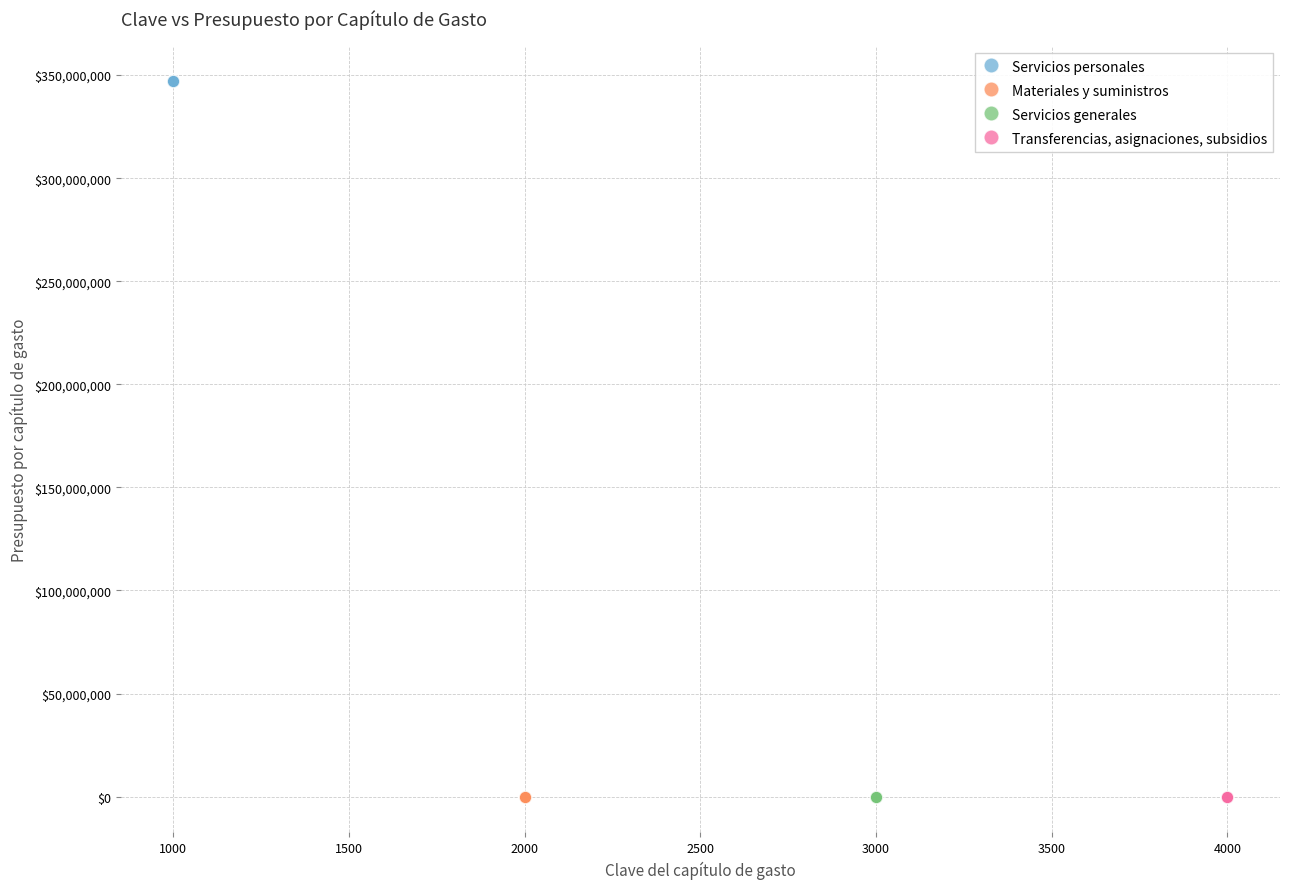

What are all the series names shown in the legend?

Servicios personales, Materiales y suministros, Servicios generales, Transferencias, asignaciones, subsidios